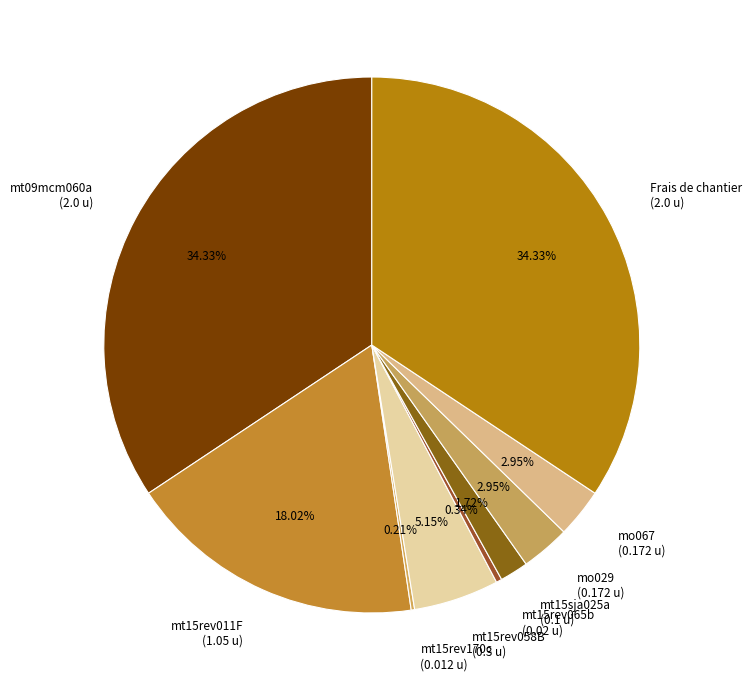

To the nearest percent, what is the combined percentage of mo067 and Frais de chantier?

37%